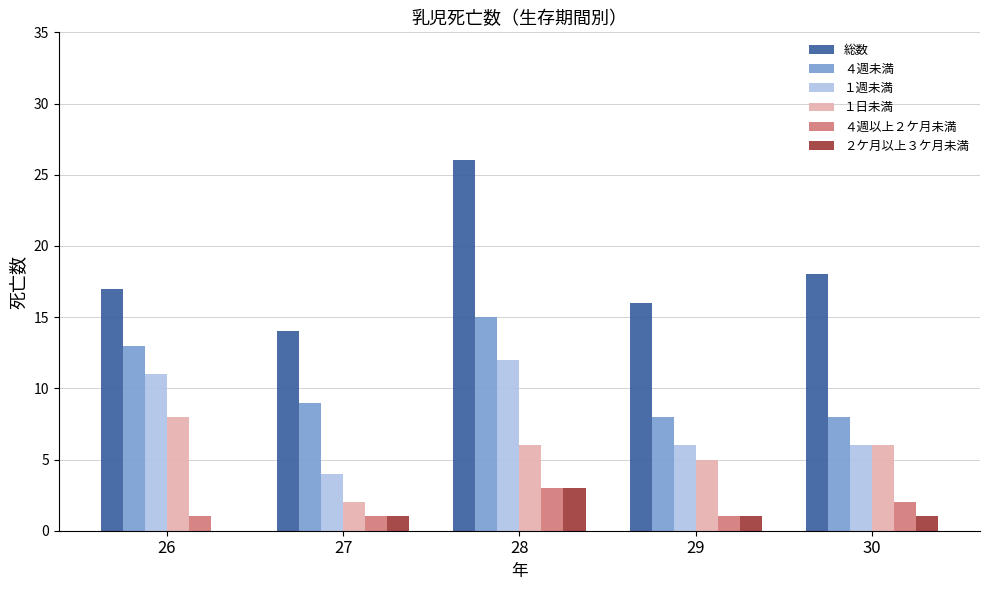

Reading right to left, what are all the values shown in this chart?

総数: 18	16	26	14	17
４週未満: 8	8	15	9	13
１週未満: 6	6	12	4	11
１日未満: 6	5	6	2	8
４週以上２ケ月未満: 2	1	3	1	1
２ケ月以上３ケ月未満: 1	1	3	1	0